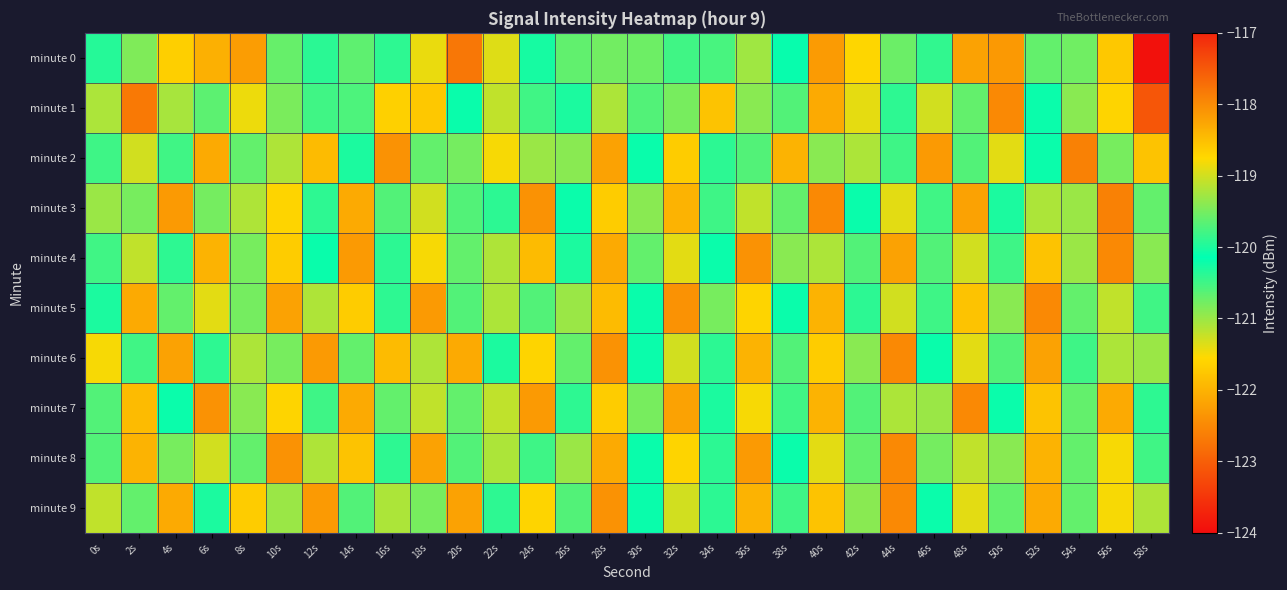

Between 6s and 34s, which series saw the biggest shift?

minute 2